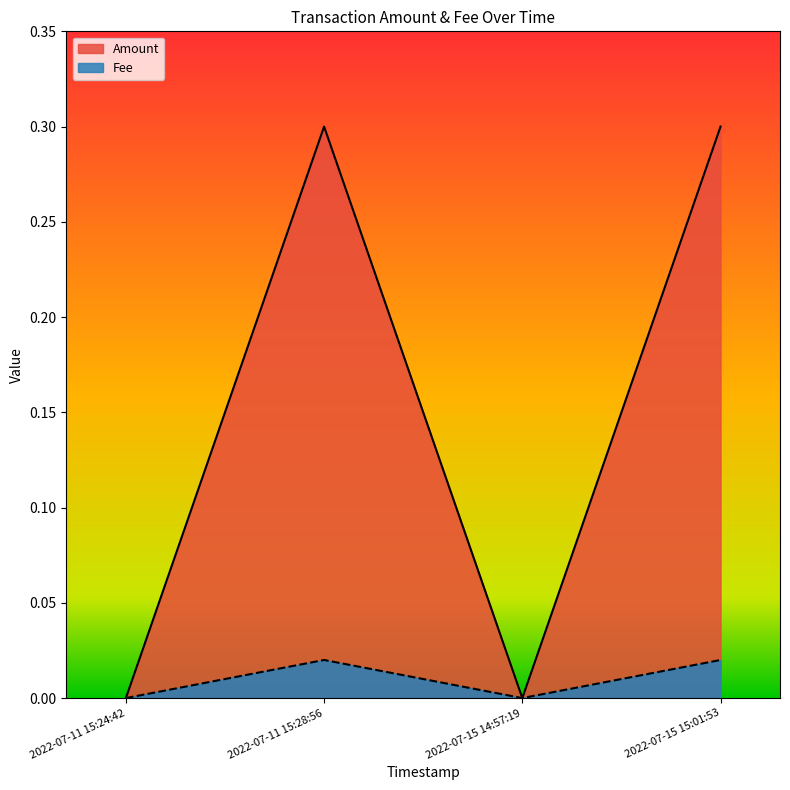

At which category does the chart reach its peak across all series?

2022-07-11 15:28:56